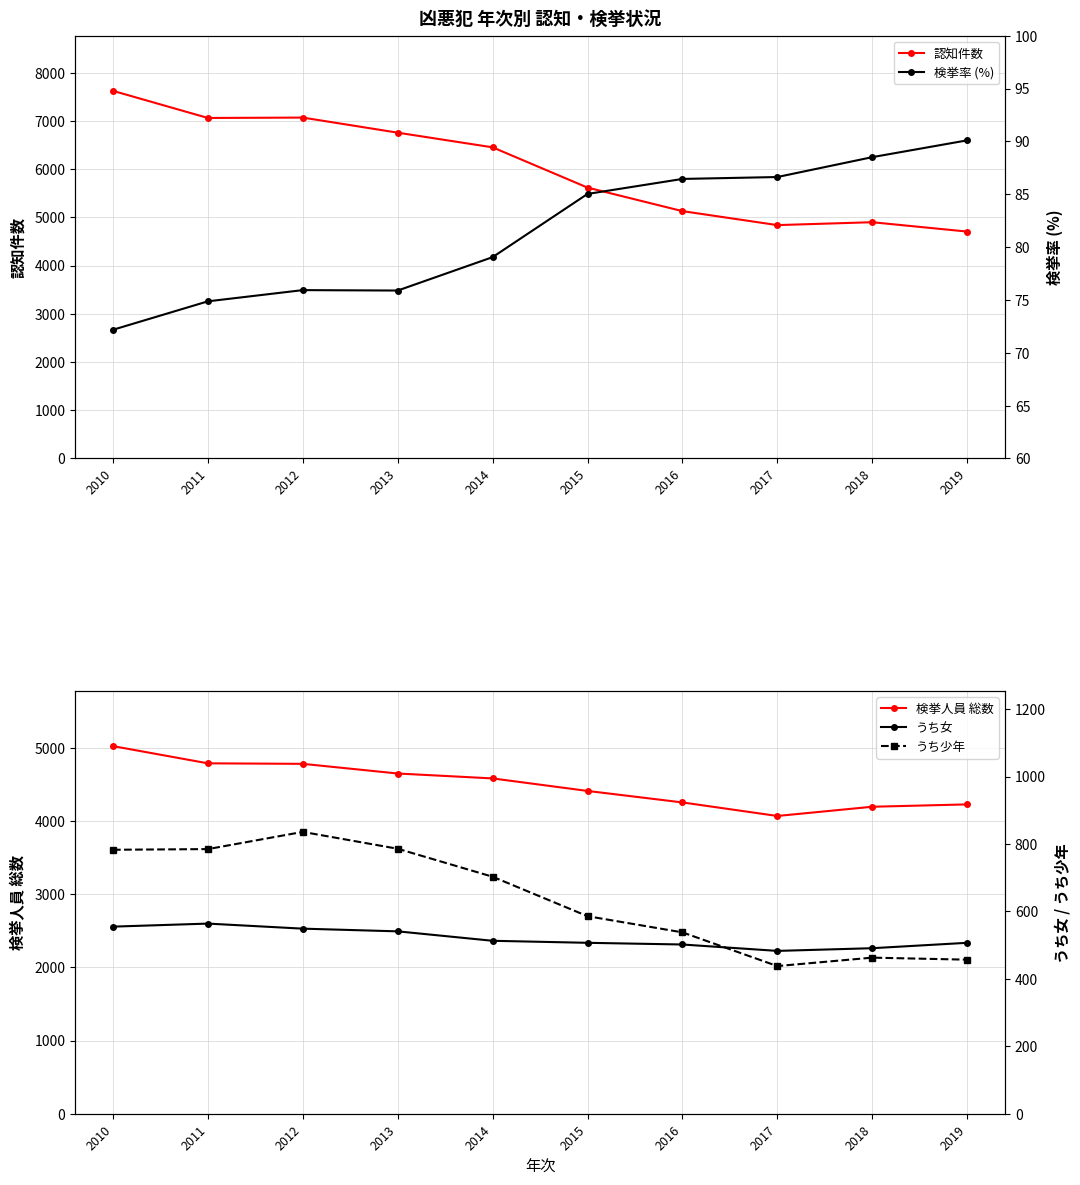

Which label corresponds to the largest value in the chart?

2010